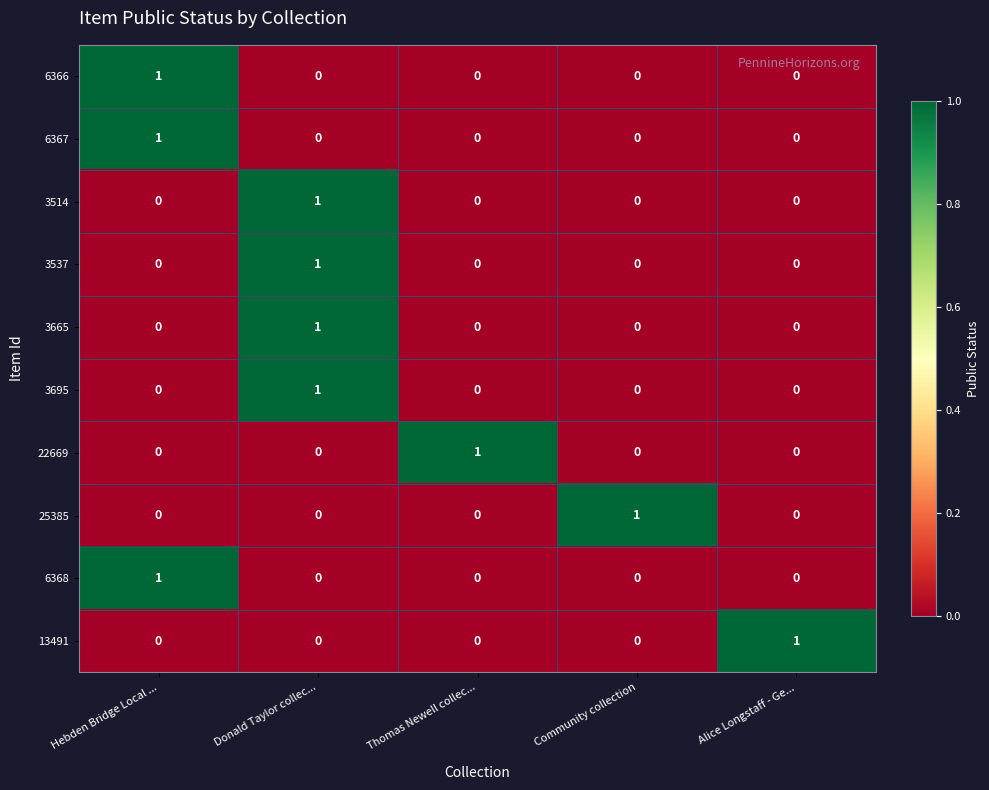

How many 25385 values are between 0 and 1?

5